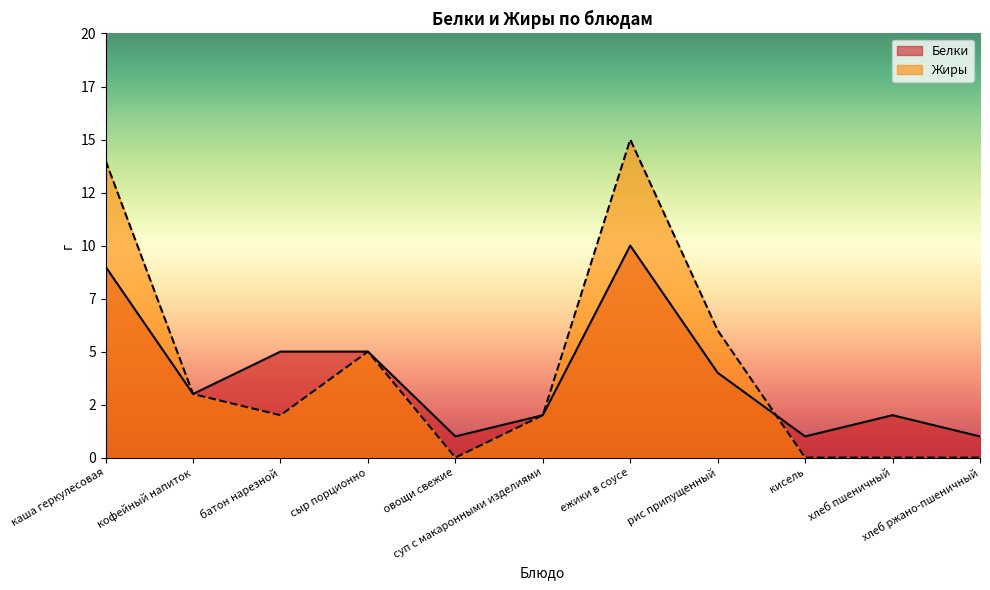

True or false: Белки and Жиры cross at least once.

True